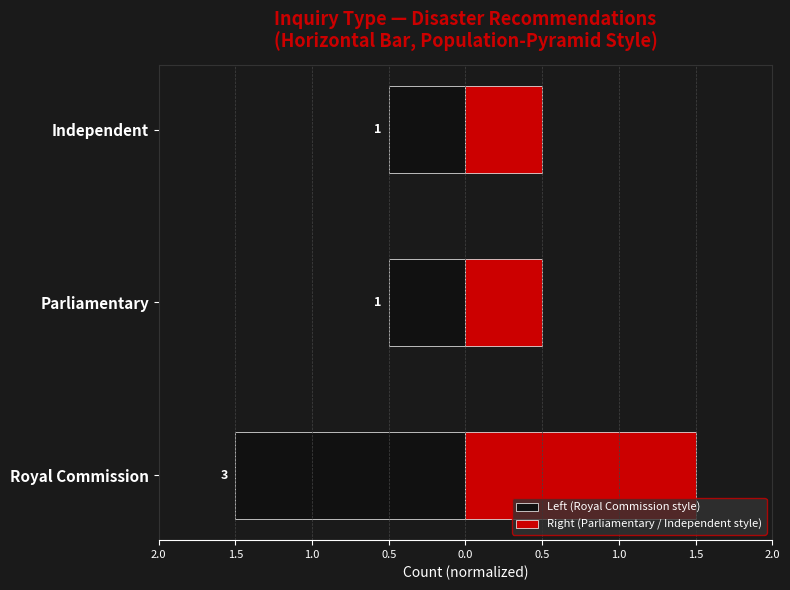

Which series has the widest spread of values?

Left (Royal Commission style)